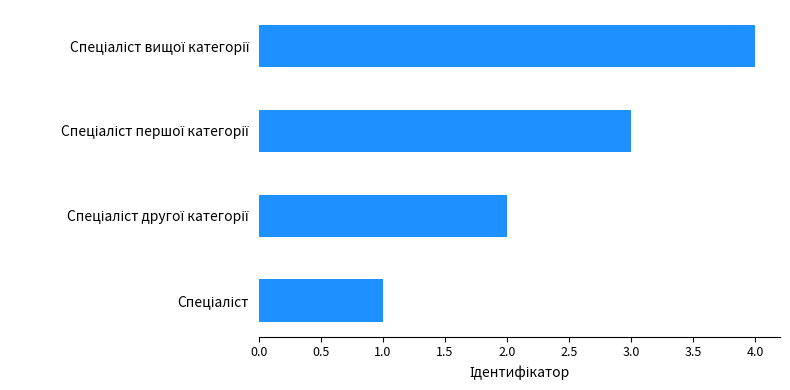

What is the sum of all values?

10